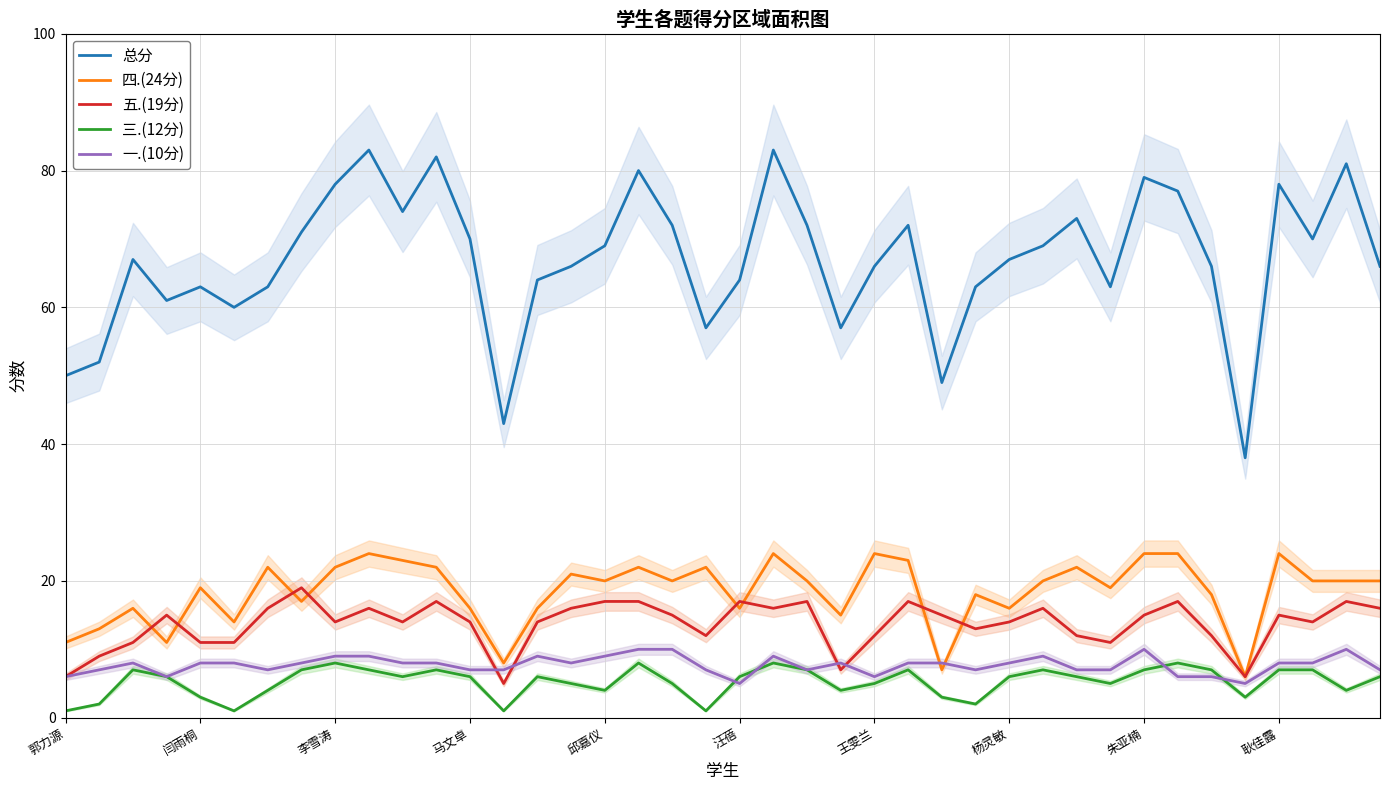

The 三.(12分) series shows 1 at 郭力源. True or false?

True